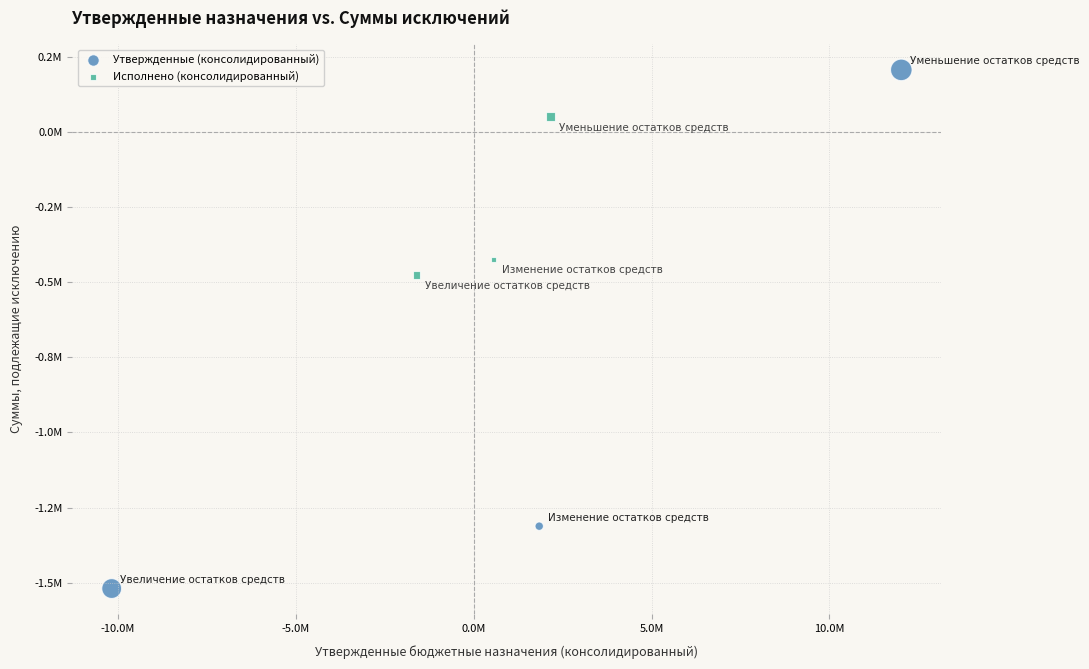

What are all the series names shown in the legend?

Утвержденные (консолидированный), Исполнено (консолидированный)